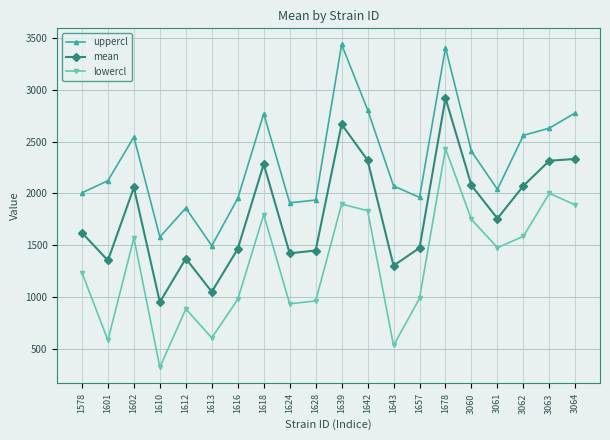

At which label does mean first exceed 1758?

1602